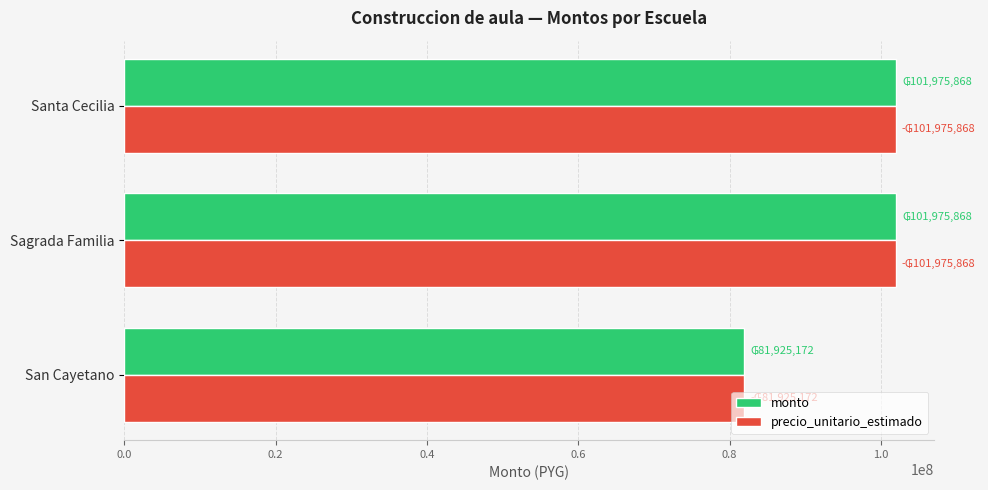

Count the precio_unitario_estimado values in the range 81925172 to 101975868.

3